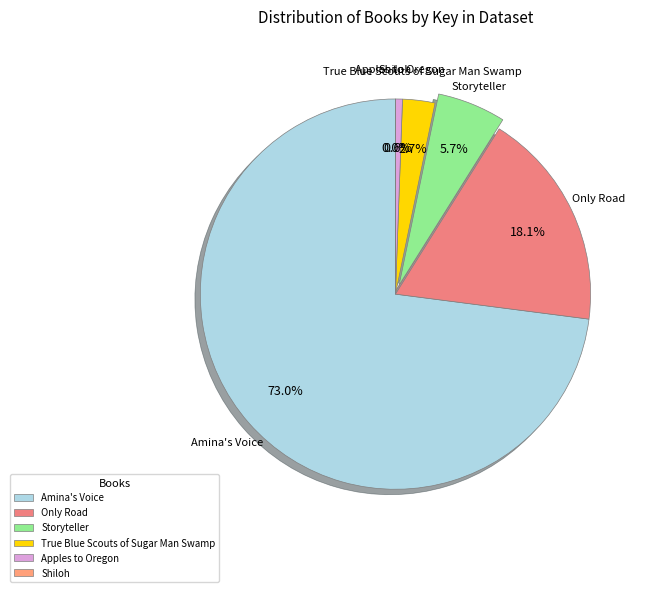

The True Blue Scouts of Sugar Man Swamp slice represents 10% of the pie. True or false?

False